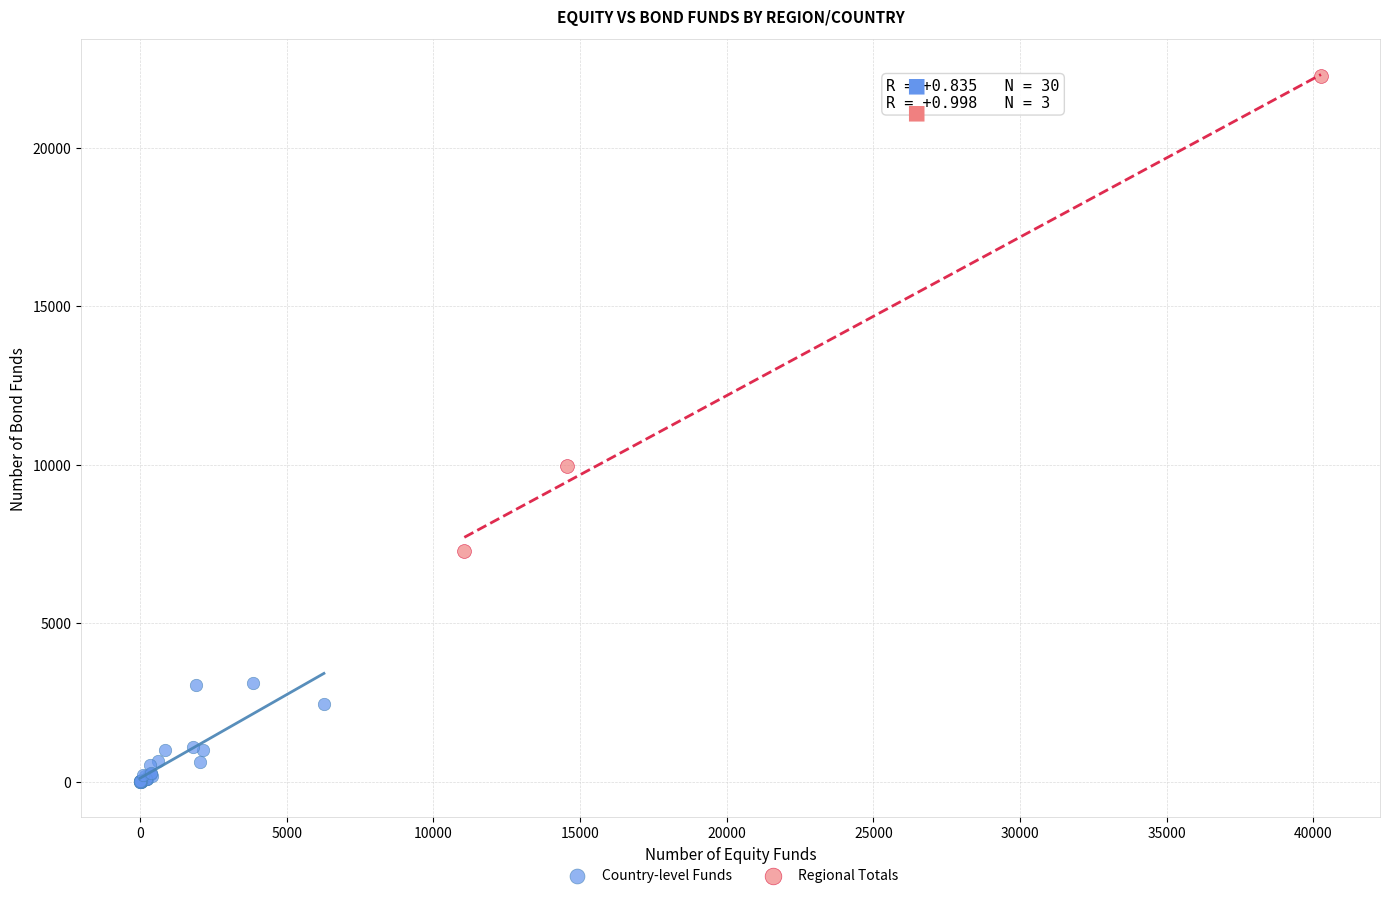

Which series has the largest Y range (max minus min)?

Regional Totals